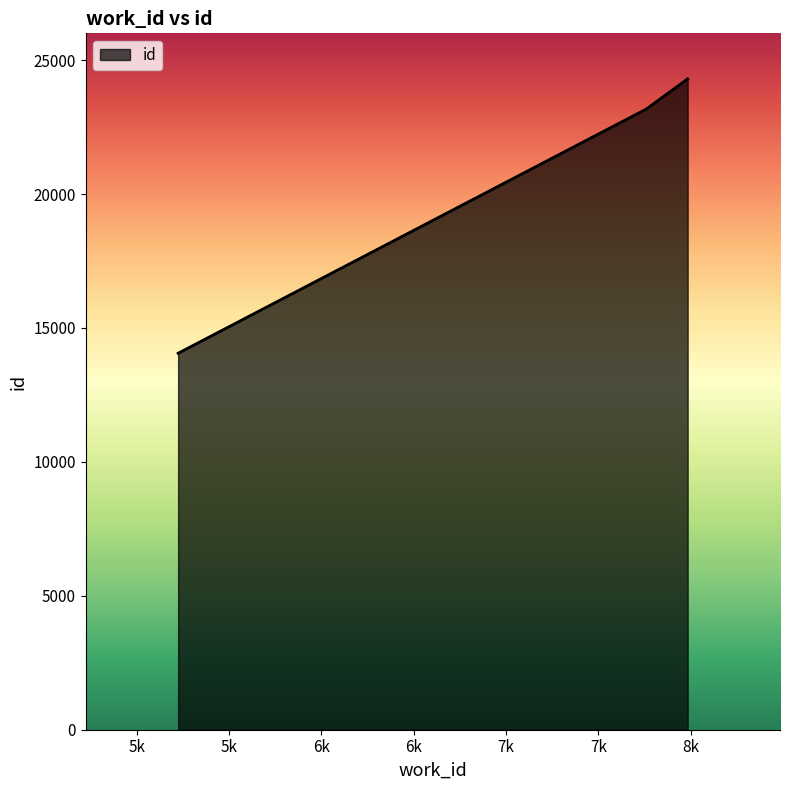

What is the difference between the maximum and second lowest values?

1127